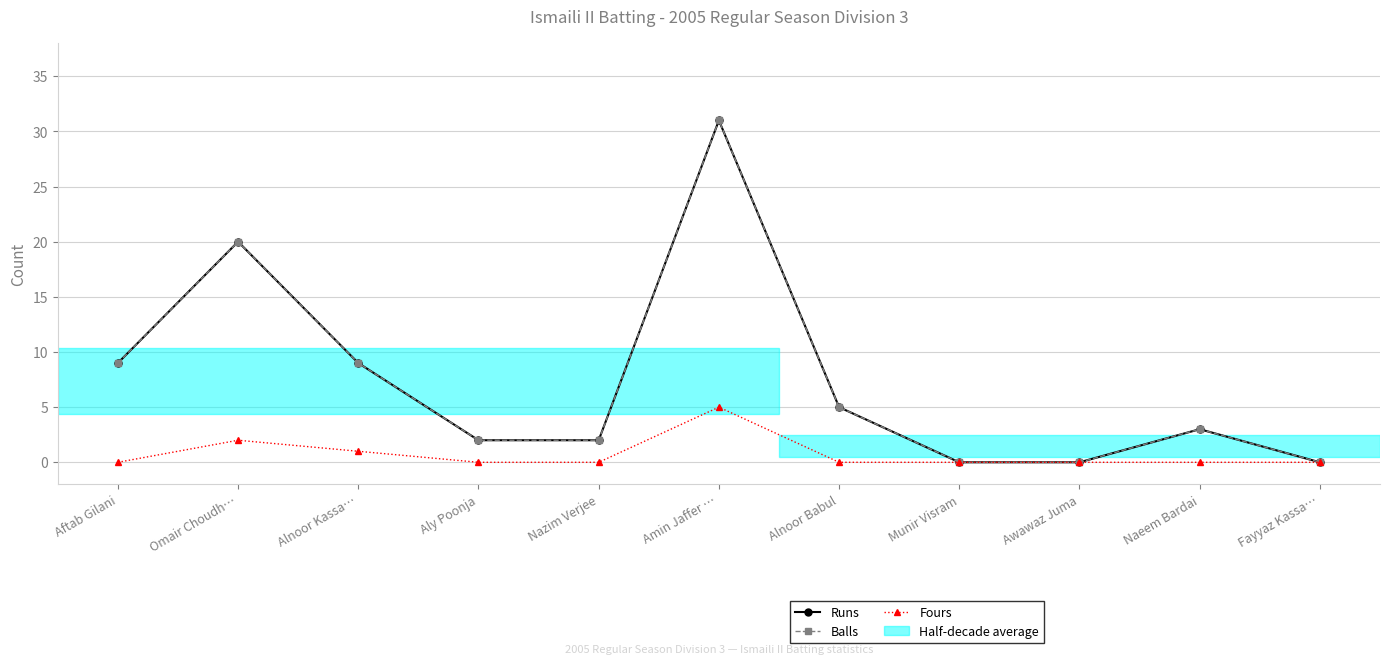

What is the difference between the second highest and second lowest values in the Fours series?

2